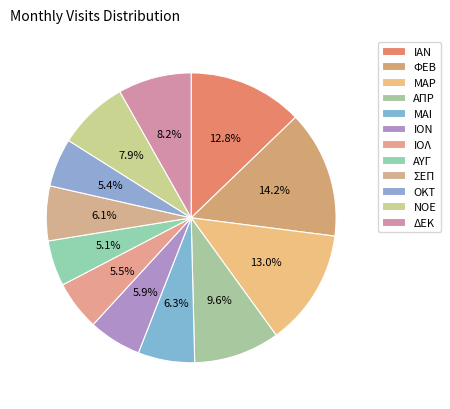

Count the number of slices in the pie.

12